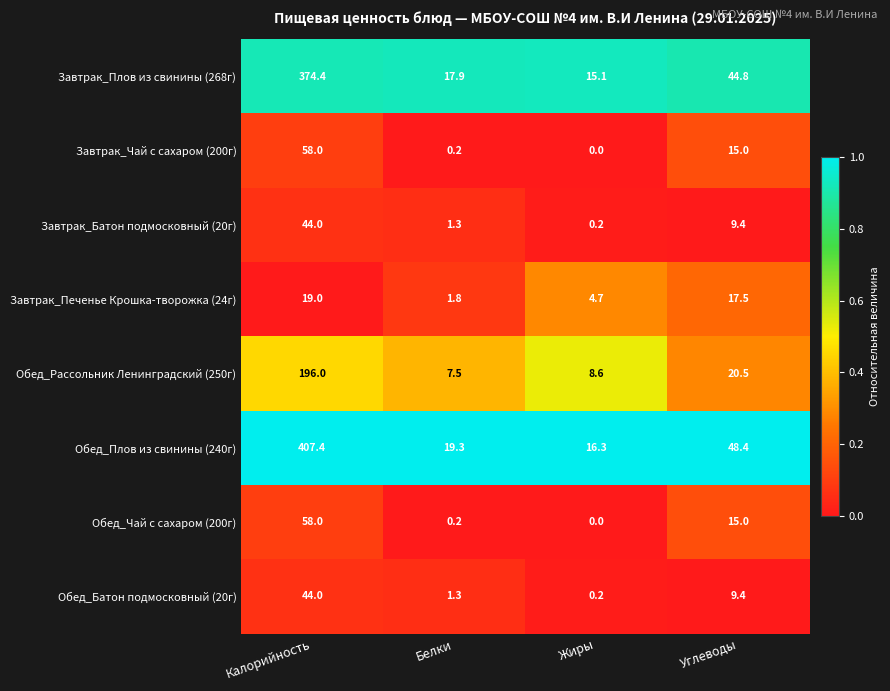

Rank the categories by Завтрак_Печенье Крошка-творожка (24г) value from highest to lowest.

Калорийность, Углеводы, Жиры, Белки